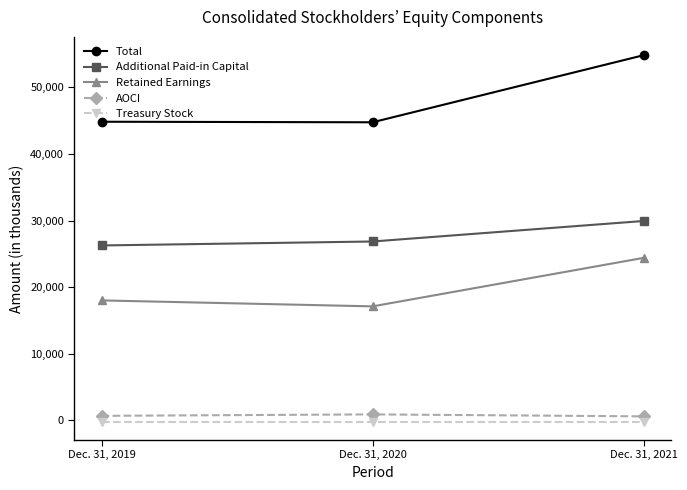

How many lines are shown in the chart?

5